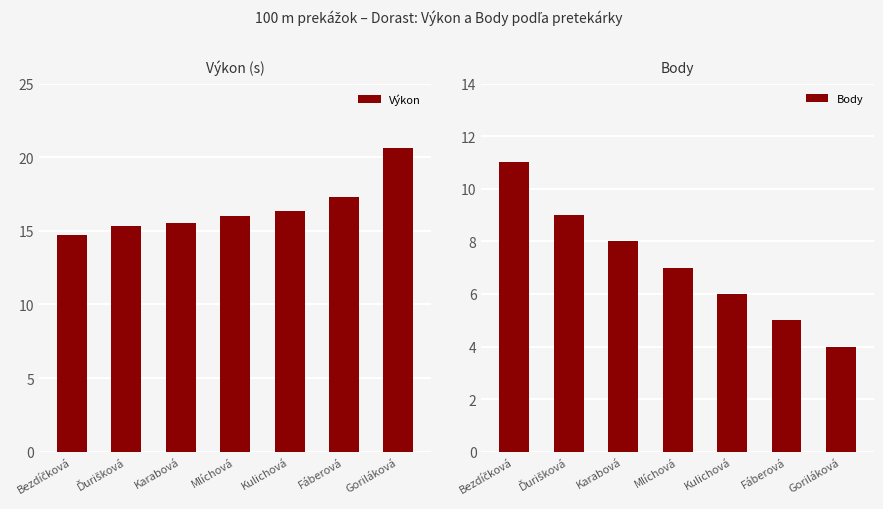

What is the sum of all Výkon values?

115.8